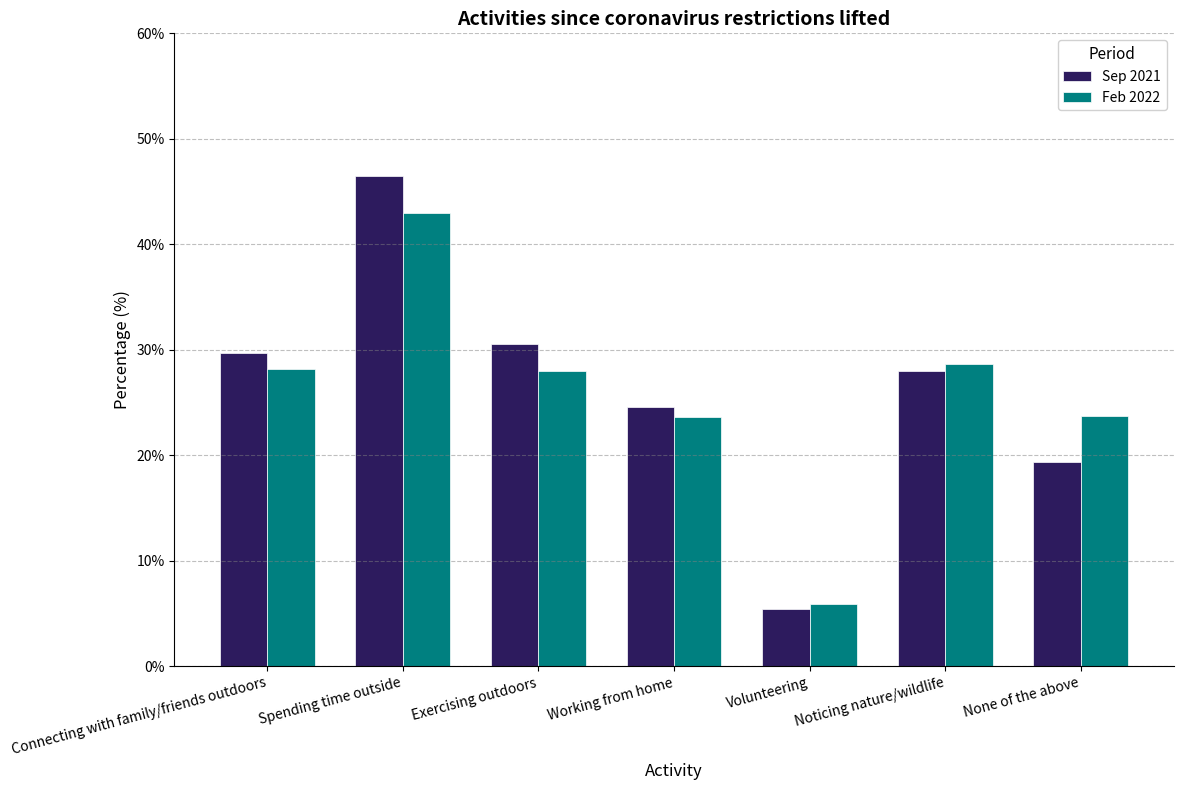

What are all the series names shown in the legend?

Sep 2021, Feb 2022